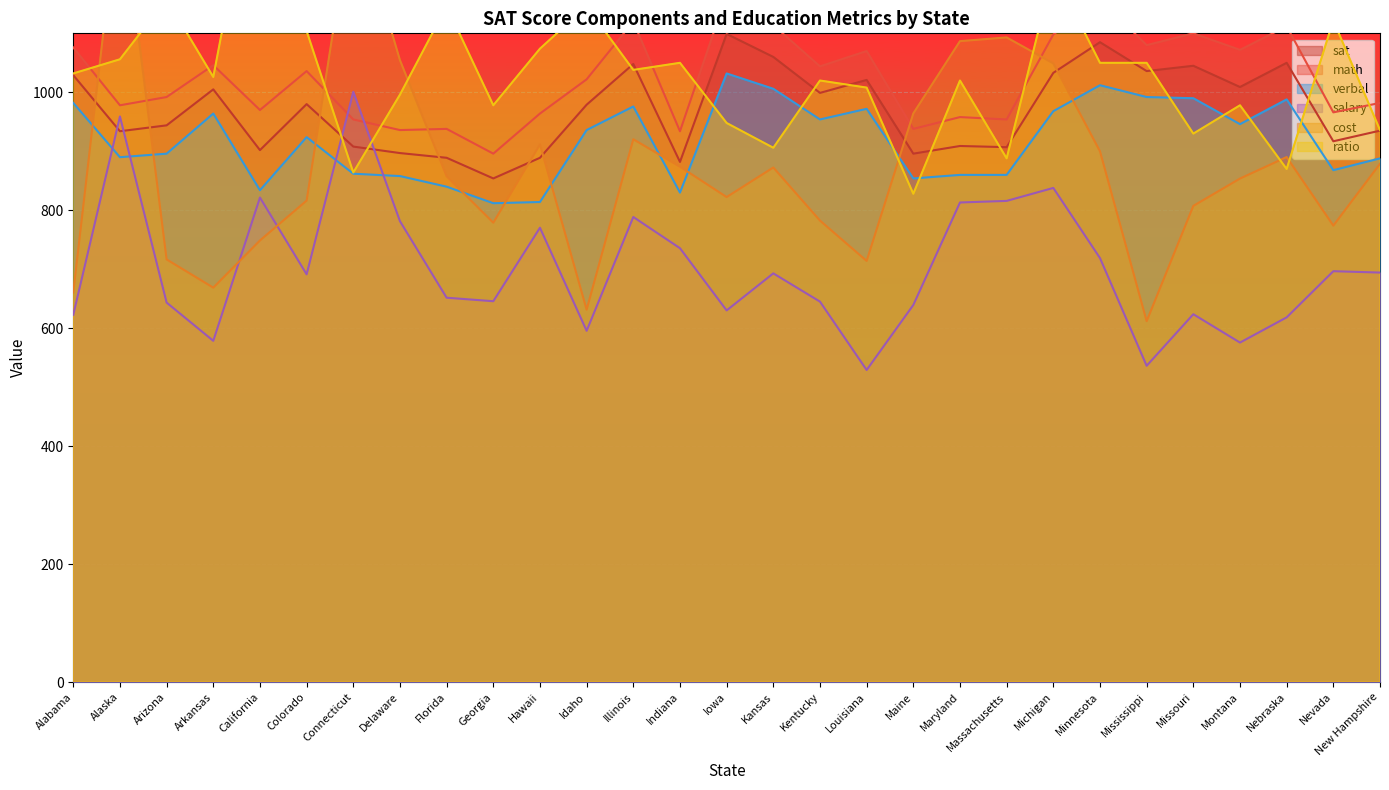

The value of verbal at Illinois is 976.0. True or false?

True